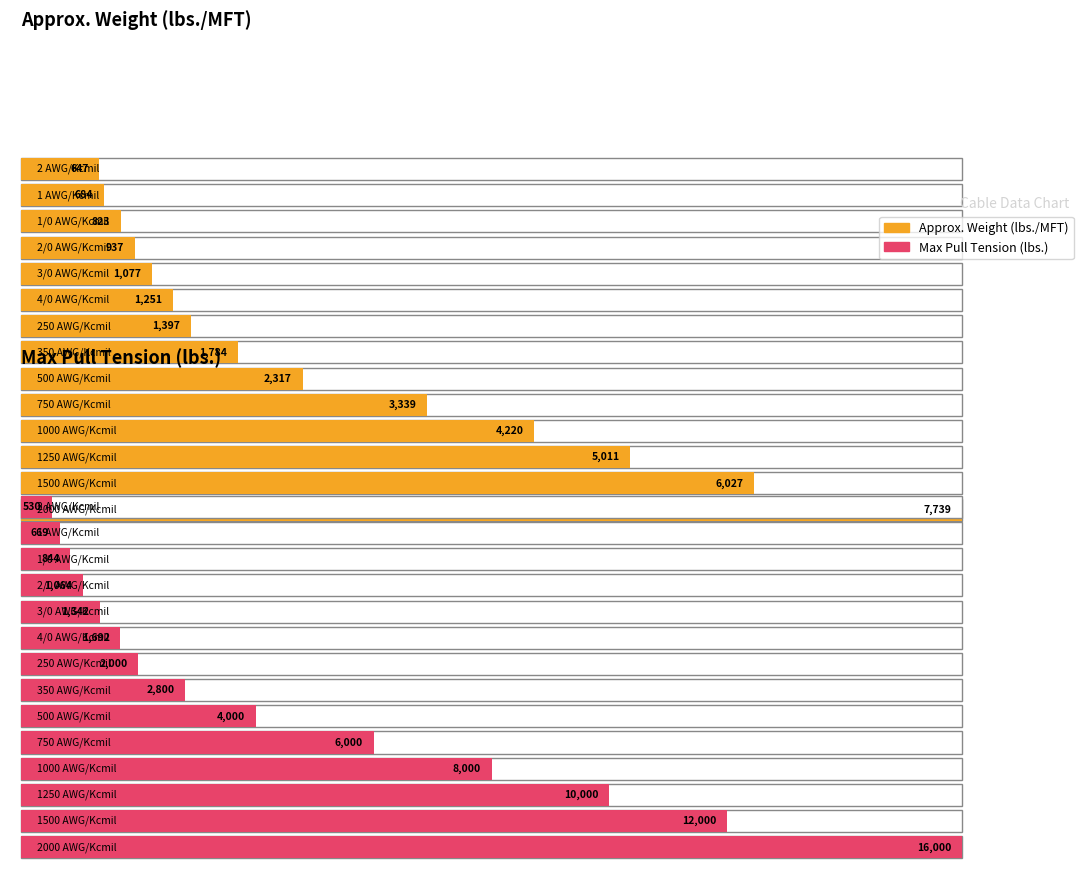

How many bars are there in total?

28